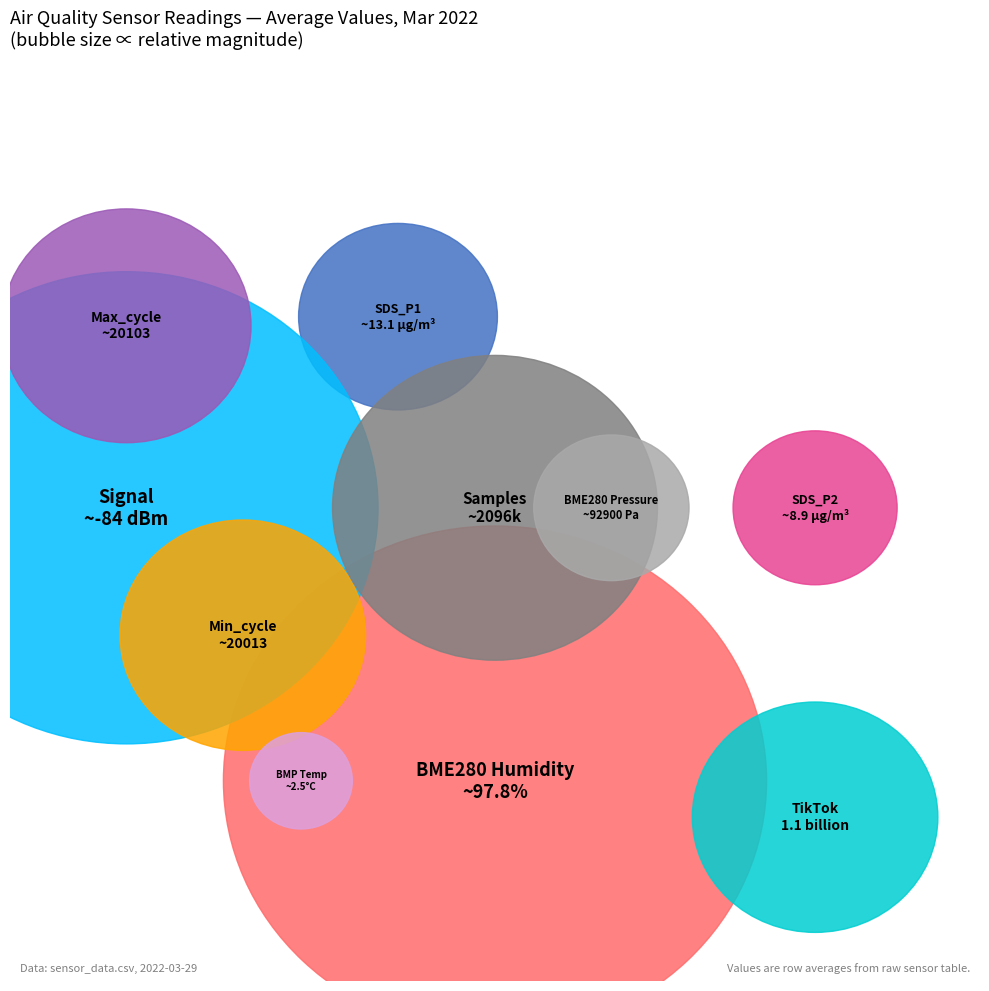

To the nearest percent, what is the difference between the SDS_P2 and Signal slice percentages?

242%